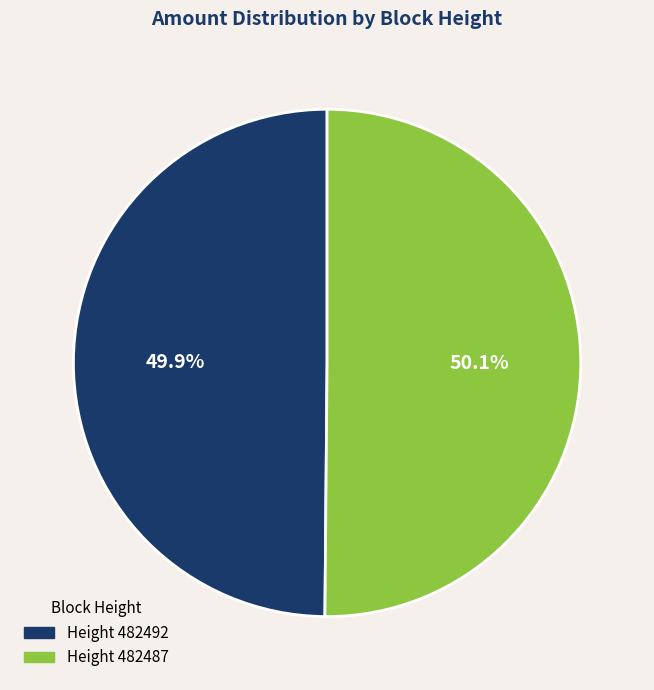

Count the number of slices in the pie.

2